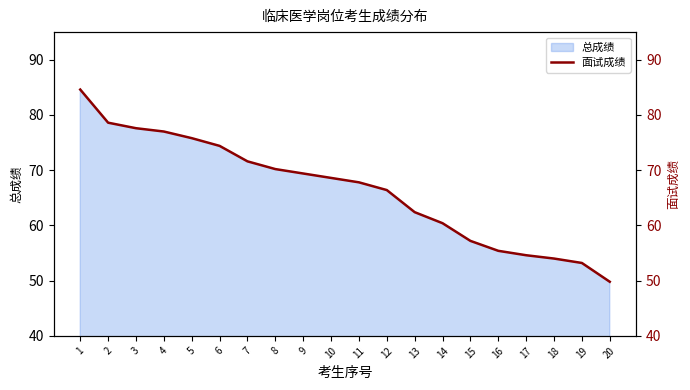

At which label is the value closest to 67?

12